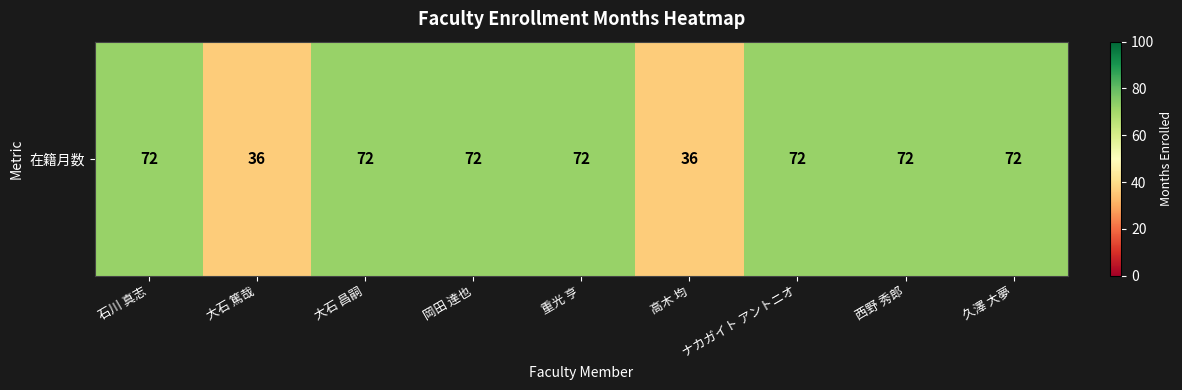

List the labels in order of value, largest first.

石川 真志, 大石 昌嗣, 岡田 達也, 重光 亨, ナカガイト アントニオ, 西野 秀郎, 久澤 大夢, 大石 篤哉, 高木 均